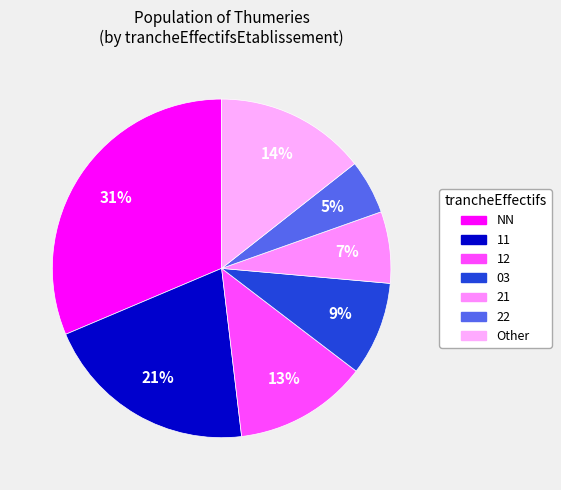

How many slices are in this pie chart?

7